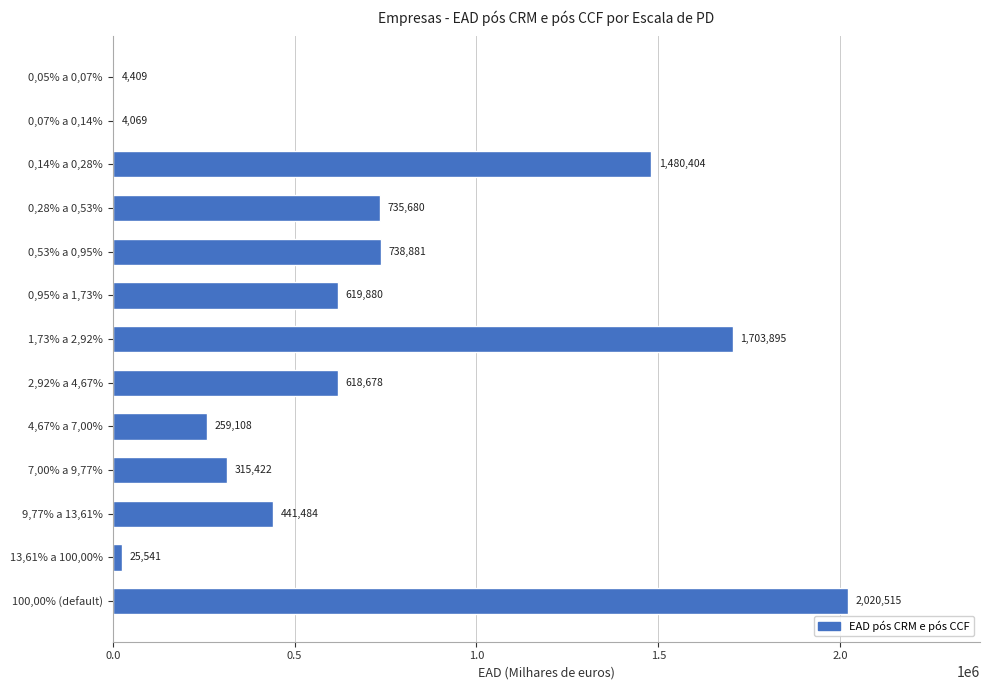

Which has a higher value, 0,53% a 0,95% or 0,05% a 0,07%?

0,53% a 0,95%